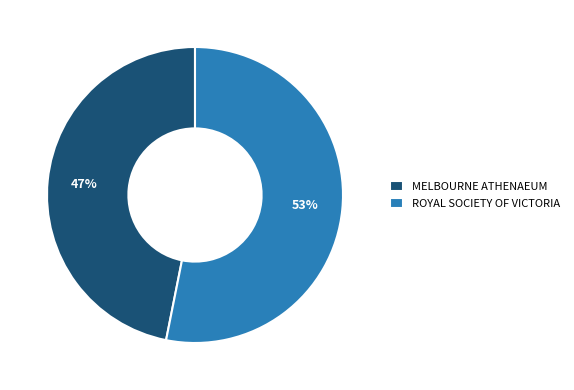

Which slice is the smallest?

MELBOURNE ATHENAEUM